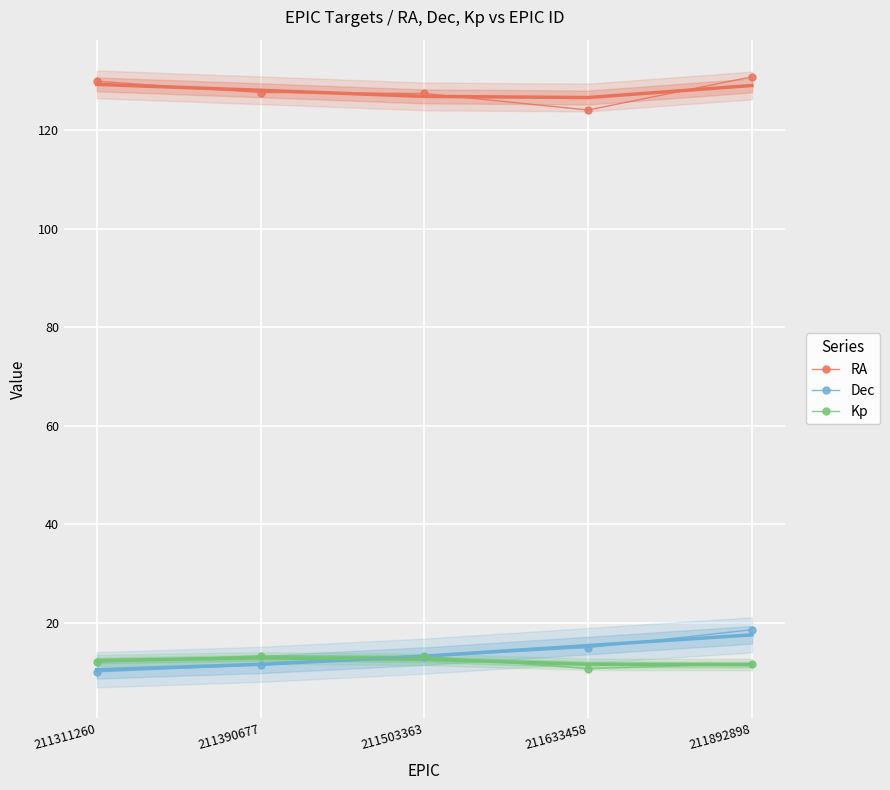

What value does the Dec series have at 211390677?

11.5